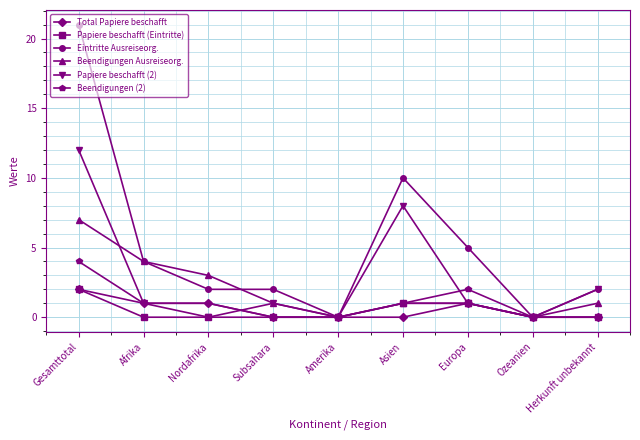

The value of Total Papiere beschafft at Subsahara is 1. True or false?

False